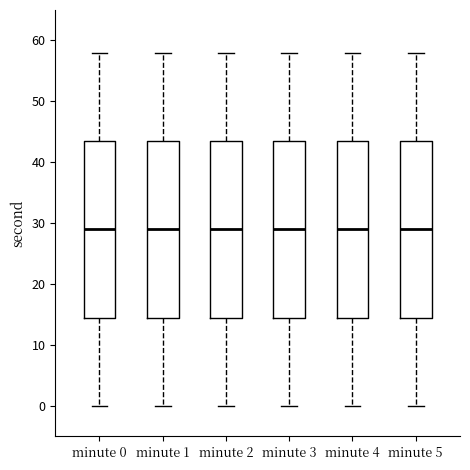

Reading left to right, transcribe this box plot: for each box, give where its median line is, the range the box spans, and where its two whiskers end, as read against the y-axis. The values are not printed on the chart, so give them approximately, as read against the axis.

minute 0: median 29, box 15 to 44, whiskers 0 to 58
minute 1: median 29, box 15 to 44, whiskers 0 to 58
minute 2: median 29, box 15 to 44, whiskers 0 to 58
minute 3: median 29, box 15 to 44, whiskers 0 to 58
minute 4: median 29, box 15 to 44, whiskers 0 to 58
minute 5: median 29, box 15 to 44, whiskers 0 to 58